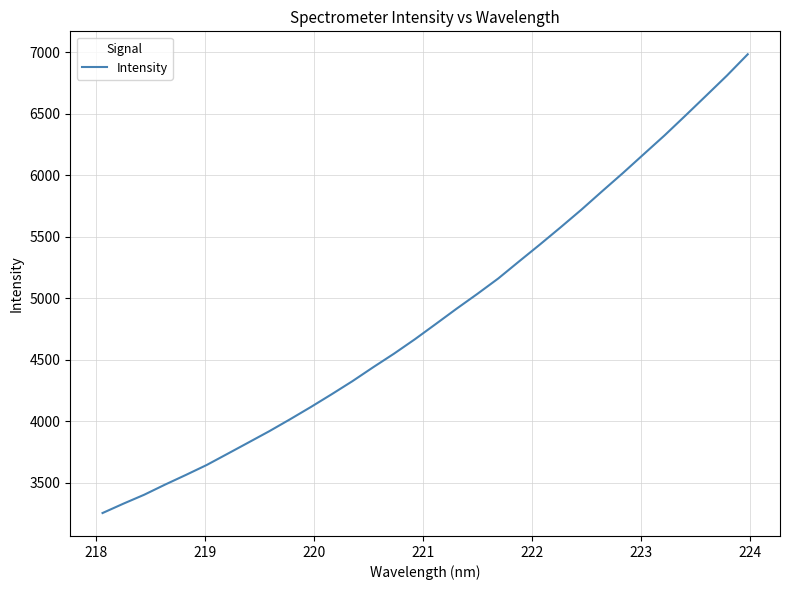

What is the smallest value displayed?

3253.2